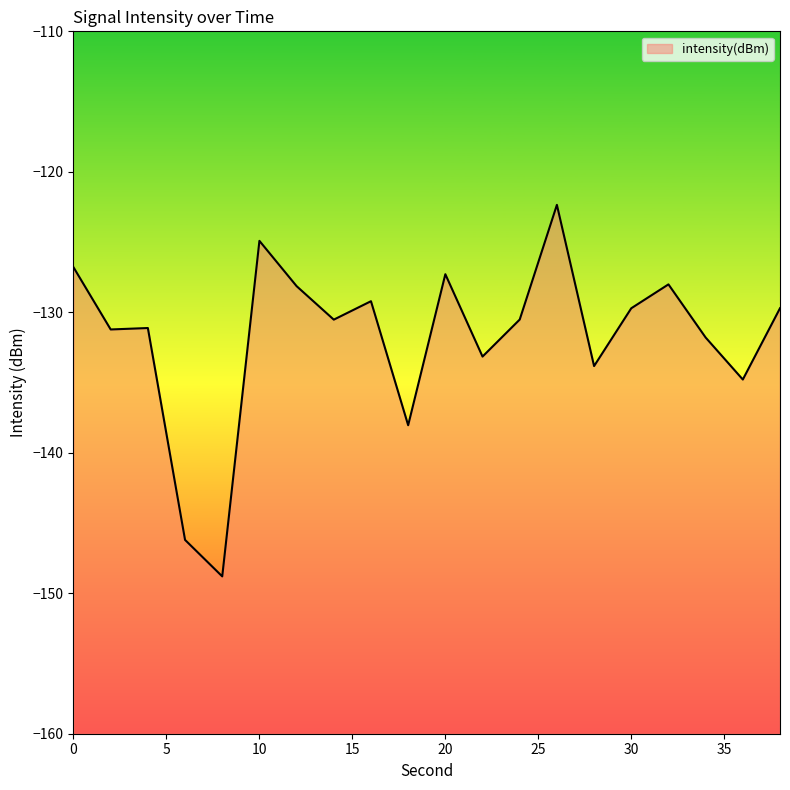

Between 26 and 30, which is larger?

26